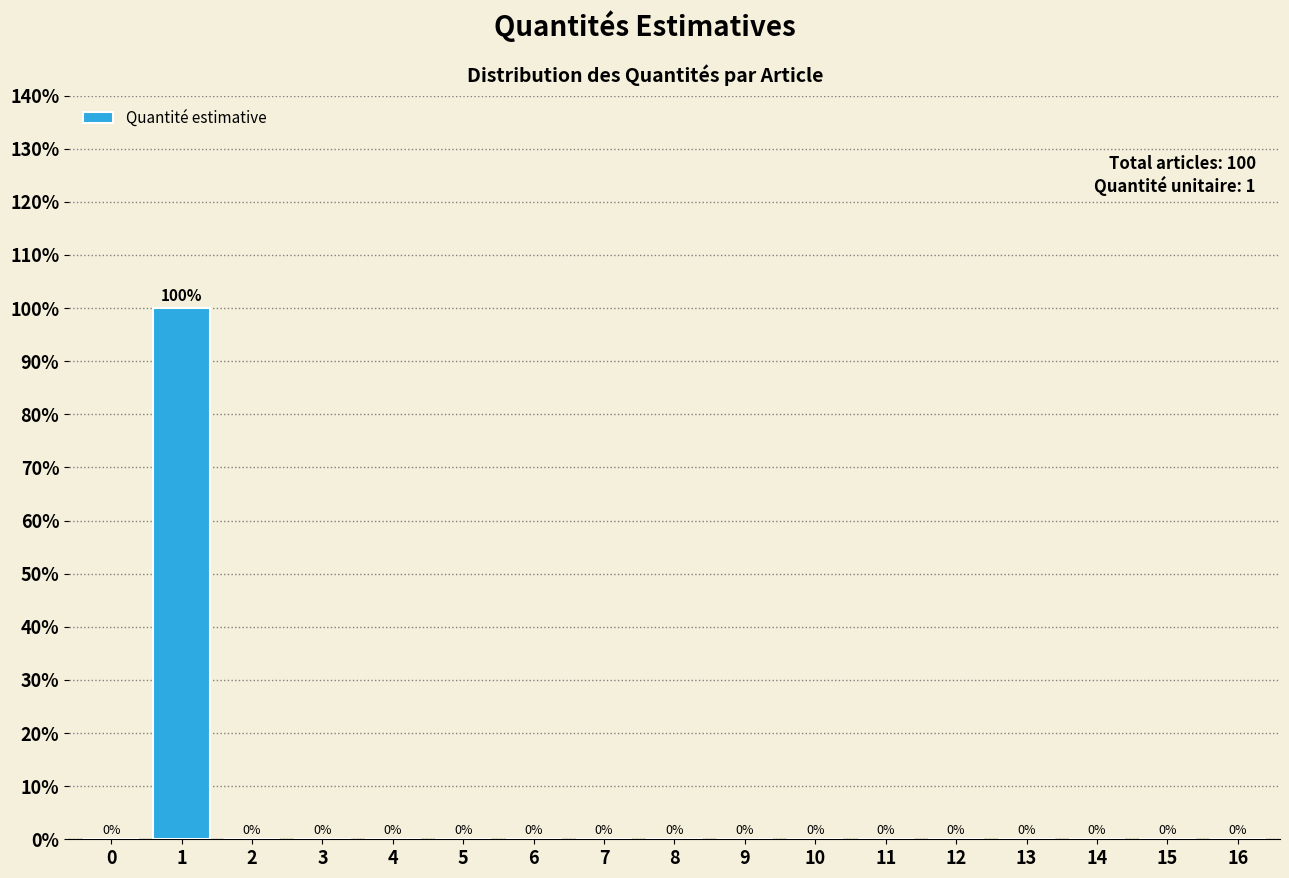

Reading right to left, transcribe all the data shown in this chart.

16=0	15=0	14=0	13=0	12=0	11=0	10=0	9=0	8=0	7=0	6=0	5=0	4=0	3=0	2=0	1=100	0=0